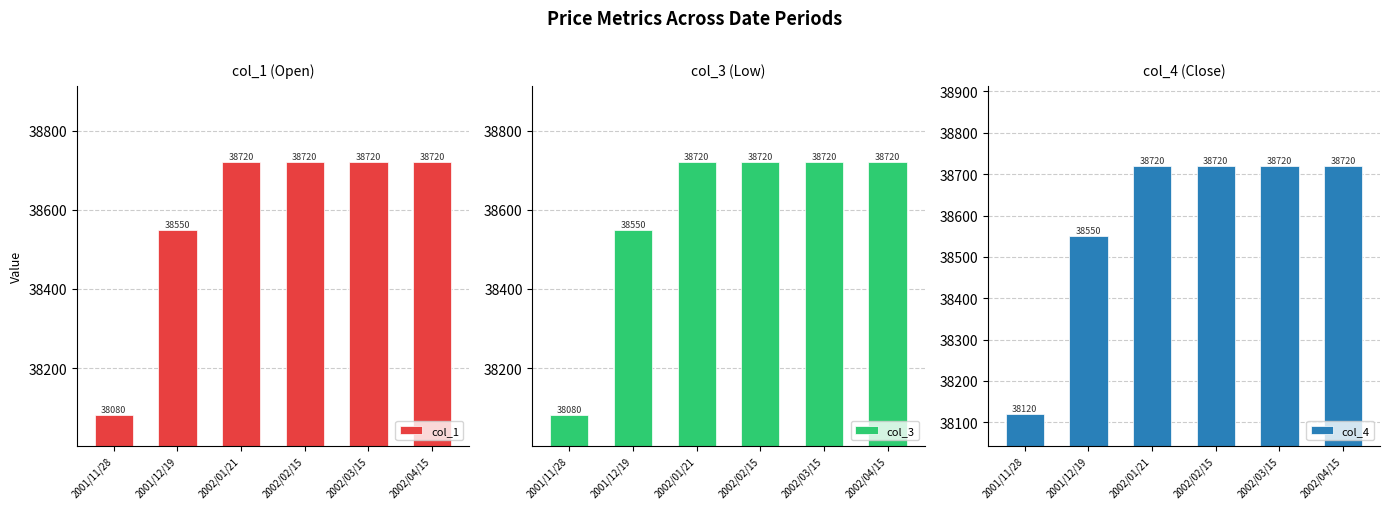

List the labels in order of col_1 value, largest first.

2002/01/21, 2002/02/15, 2002/03/15, 2002/04/15, 2001/12/19, 2001/11/28